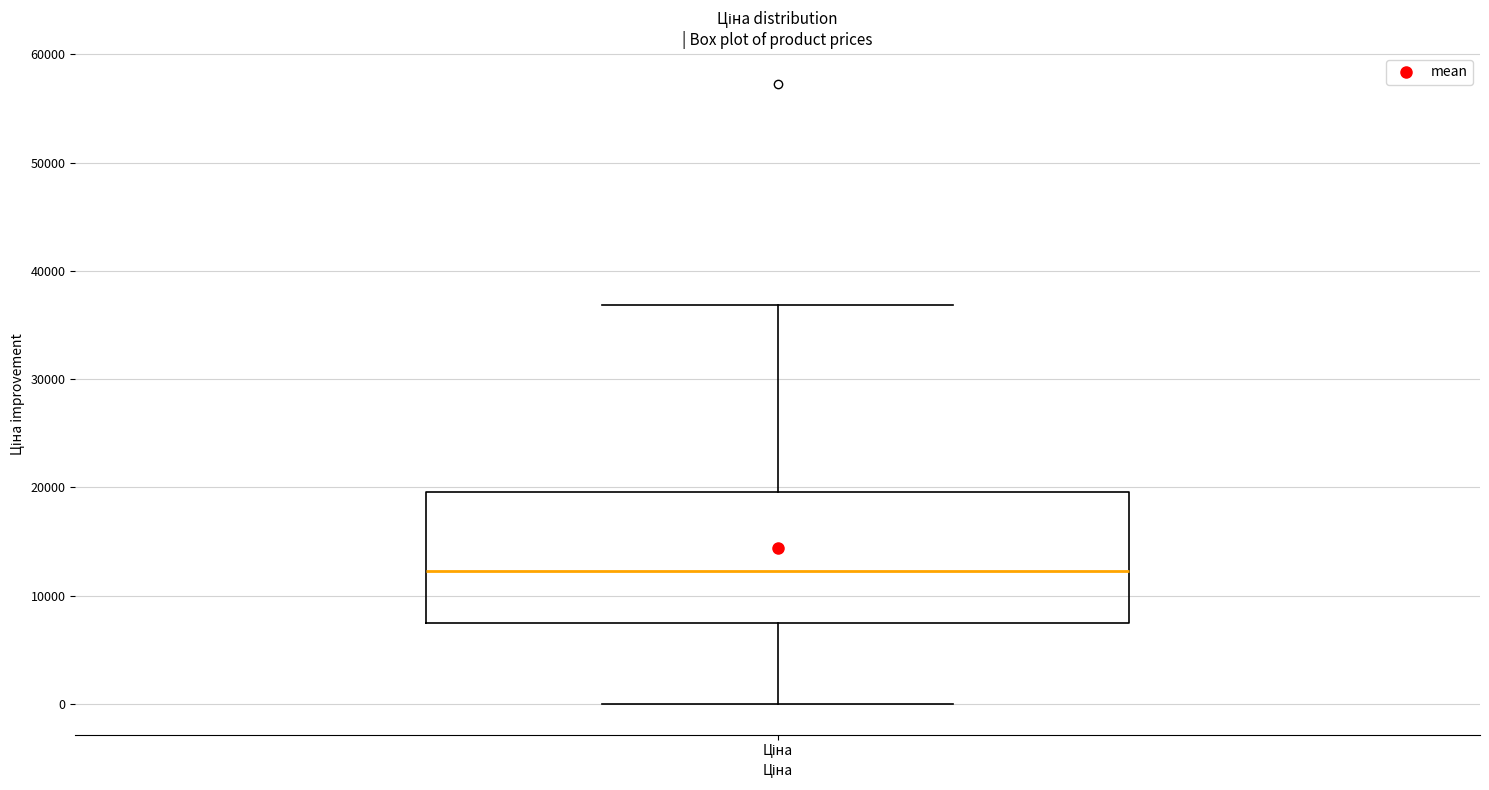

Read this box plot against the y-axis: the position of the median line, the range covered by the box, and the ends of both whiskers. The values are not printed on the chart, so give them approximately, as read against the axis.

median 12000, box 7000 to 20000, whiskers 0 to 37000